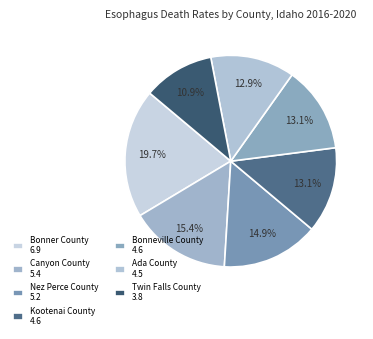

What percentage is the Kootenai County slice, to the nearest percent?

13%